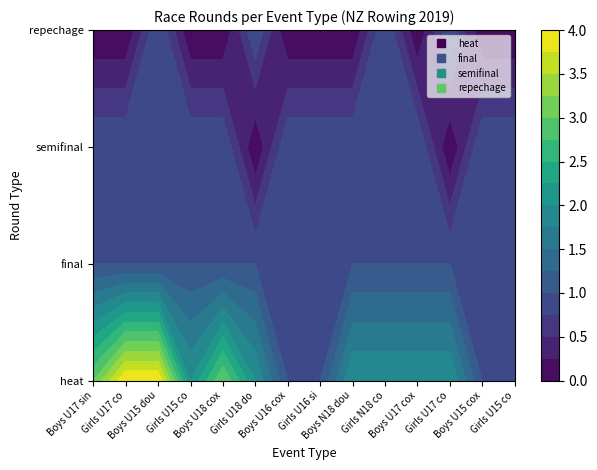

Between 6 and 7, which series saw the biggest shift?

heat